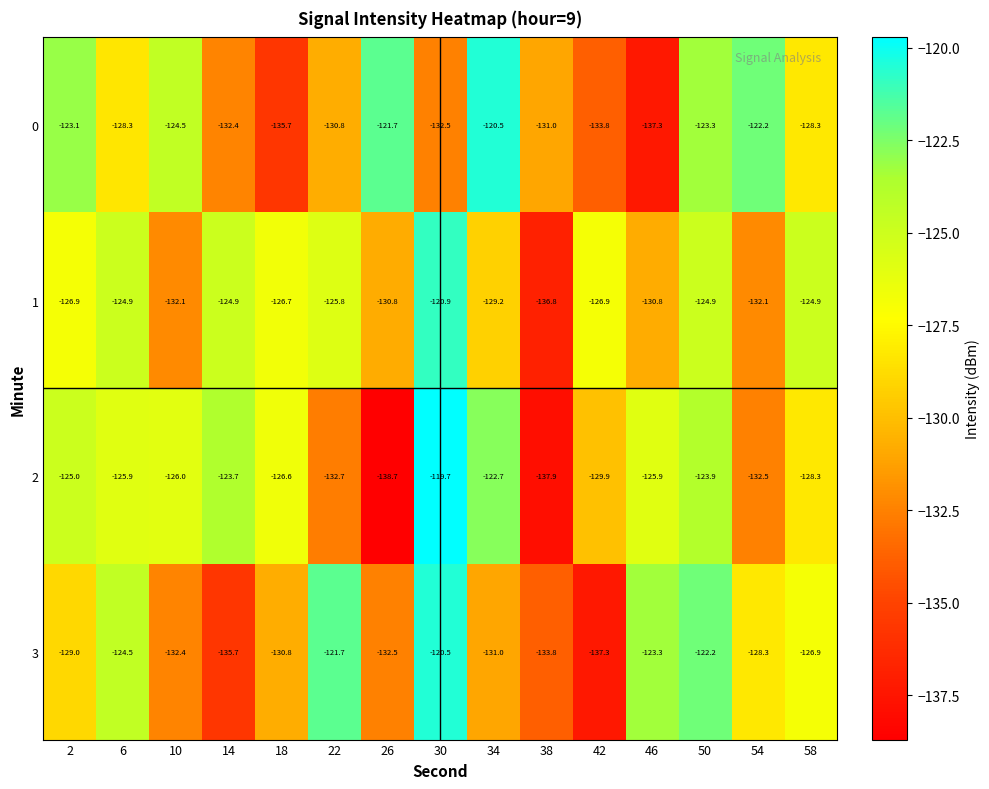

The value of 3 at 14 is -135.7. True or false?

True